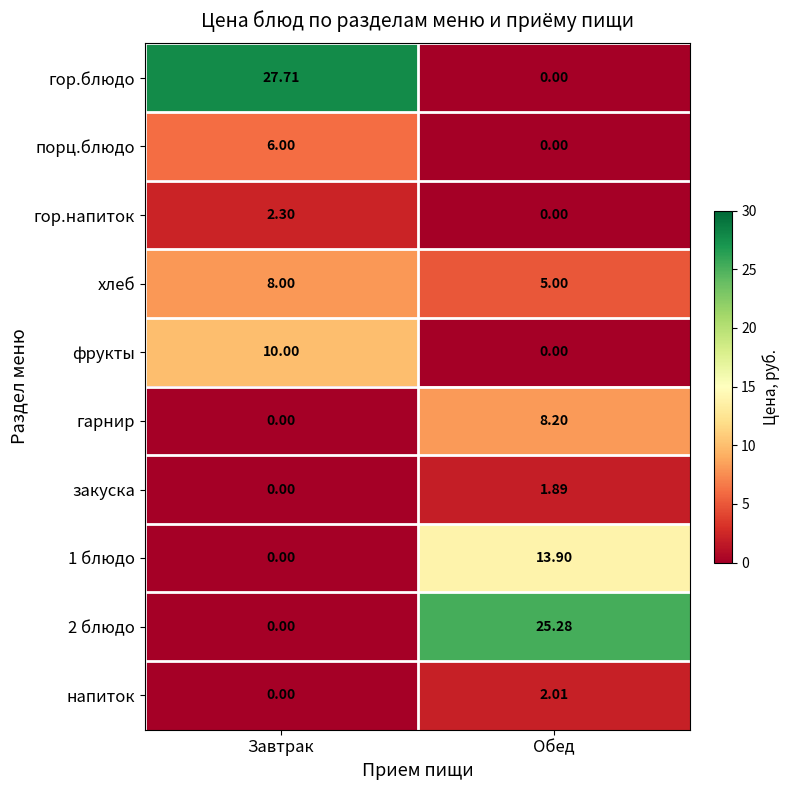

Where does the гор.напиток series first go above 2?

Завтрак